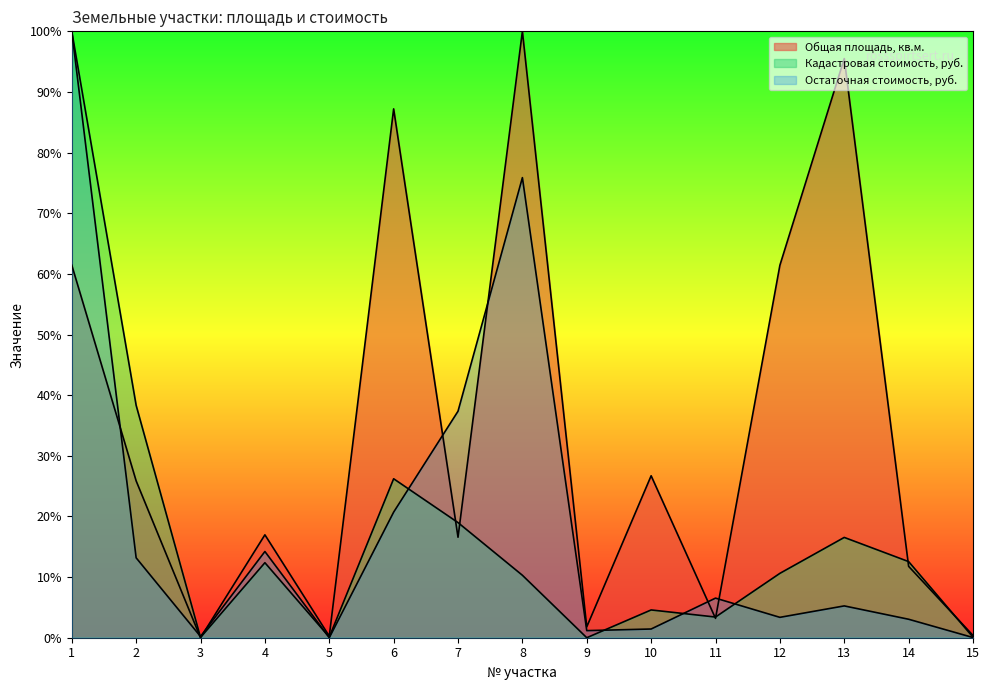

What is the difference between the maximum and minimum values in the Общая площадь, кв.м. series?

1.0